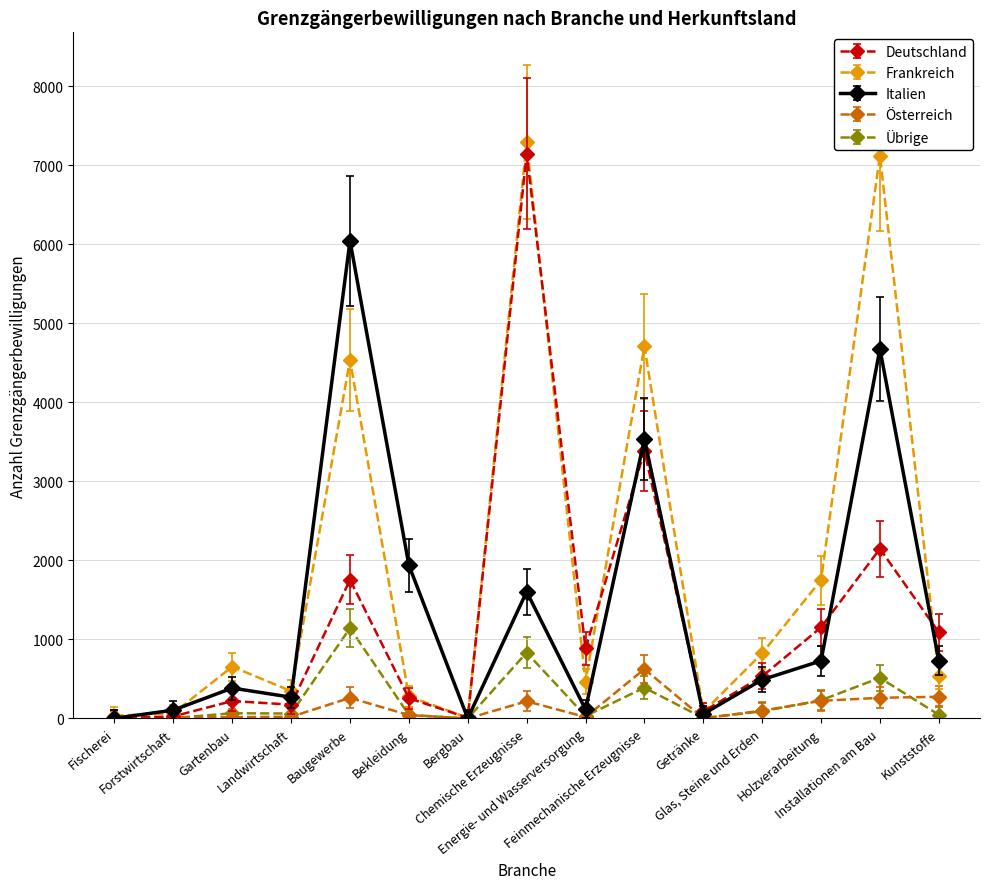

What is the sum of all Übrige values?

3467